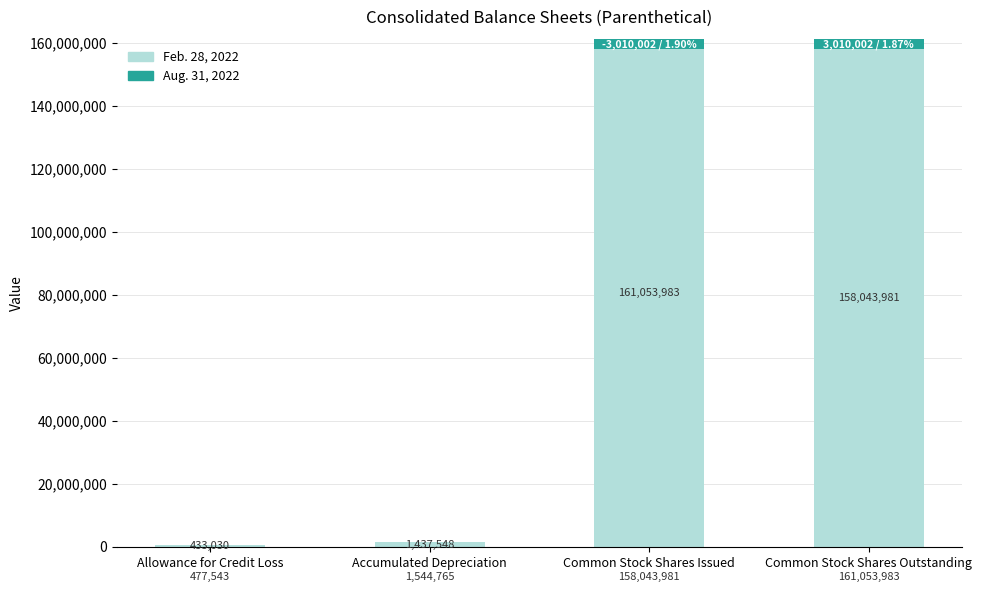

What is the highest value of the Feb. 28, 2022 series?

161053983